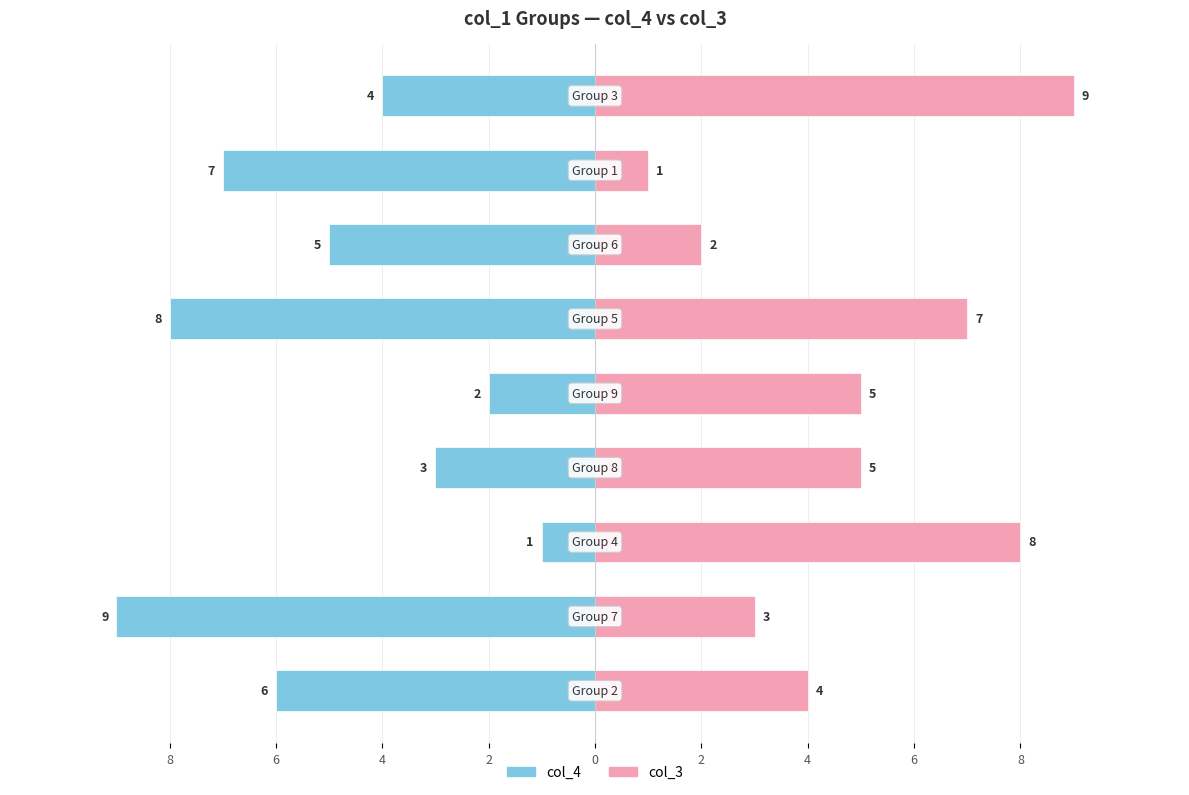

How many col_4 values are between -7 and -3?

5